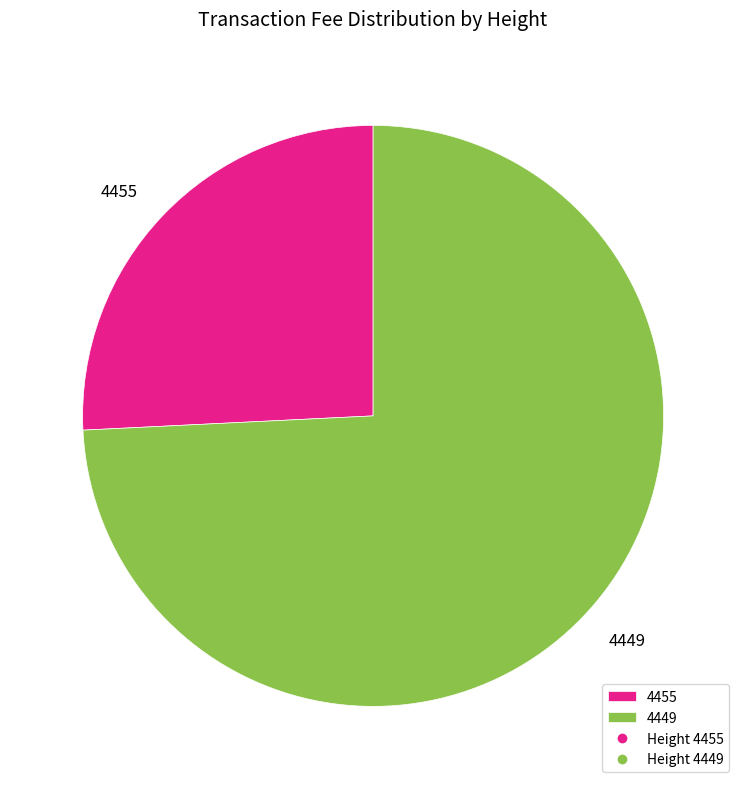

True or false: 4449 accounts for 89% of the total.

False